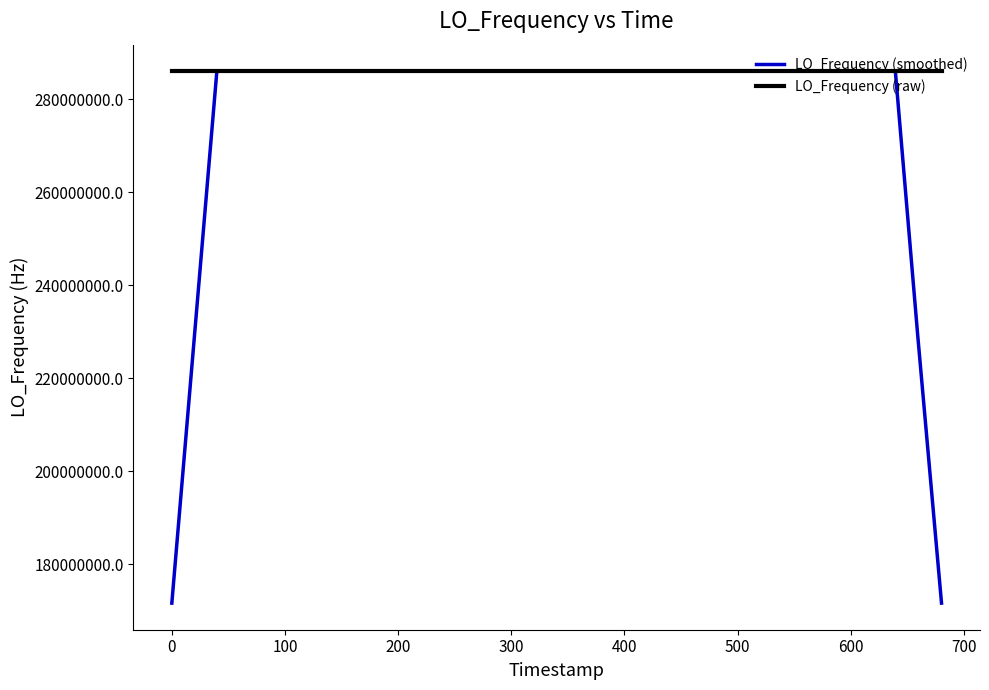

In LO_Frequency (smoothed), how many points are higher than both neighbors (excluding endpoints)?

10